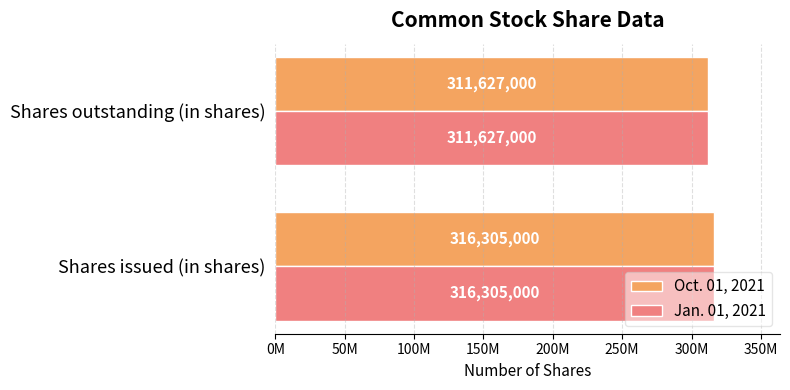

What are all the series names shown in the legend?

Oct. 01, 2021, Jan. 01, 2021